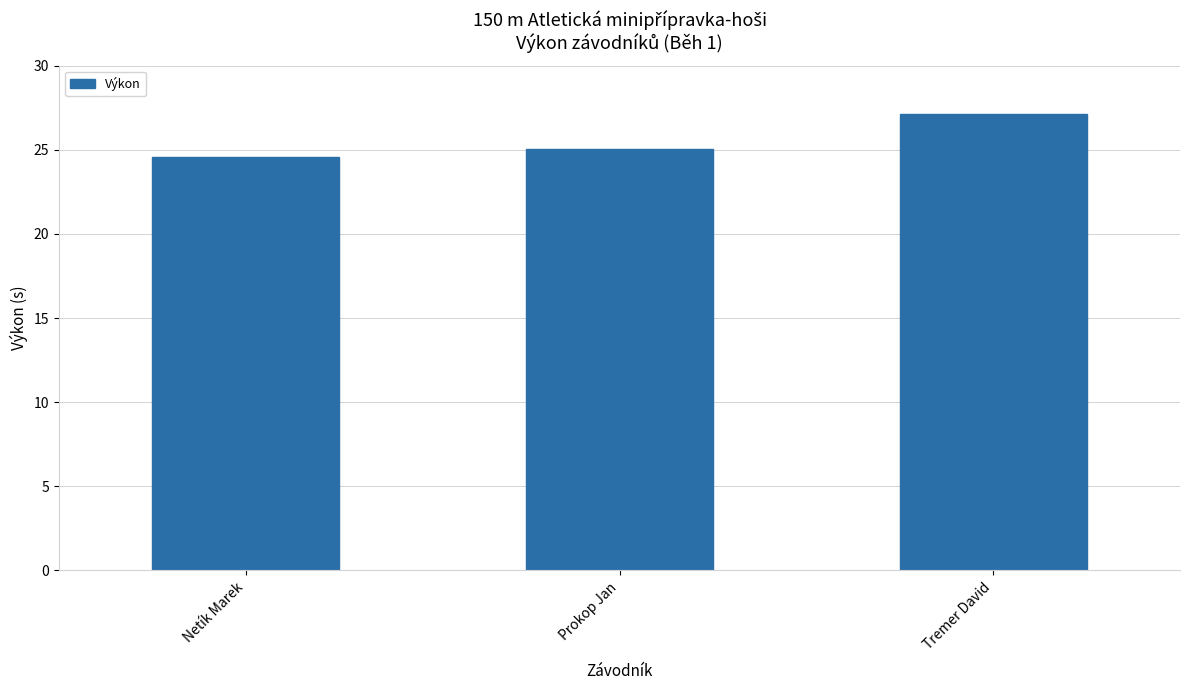

How many data points are above 25?

2